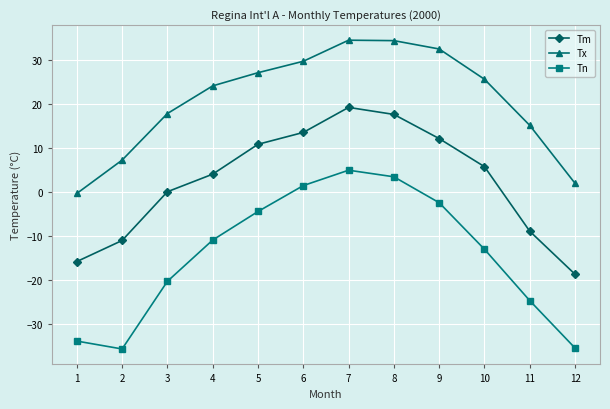

Which series changed the most between 11 and 12?

Tx